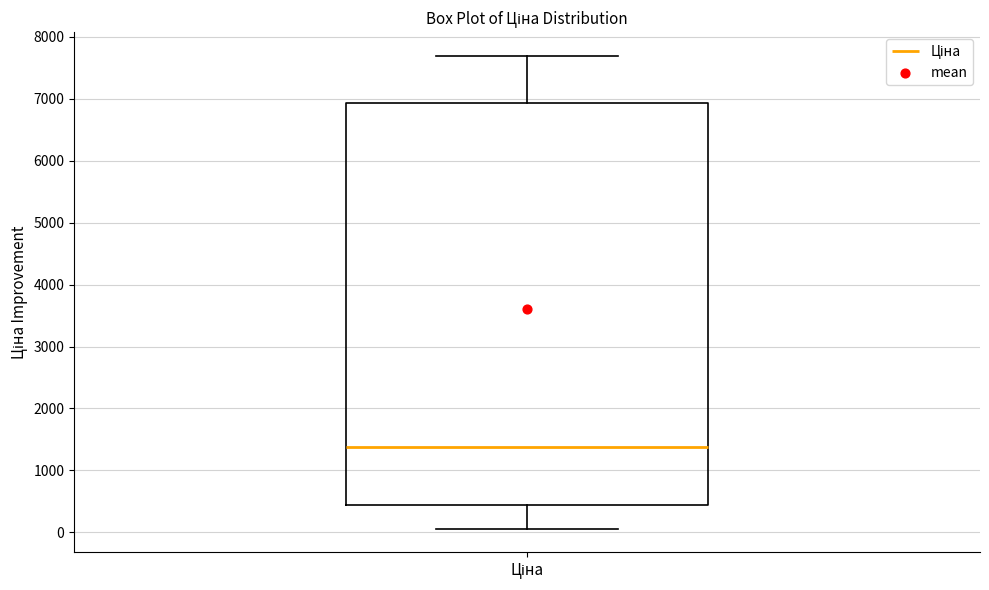

Transcribe this box plot: give where the median line is, the range the box spans, and where the two whiskers end, as read against the y-axis. The values are not printed on the chart, so give them approximately, as read against the axis.

median 1400, box 400 to 6900, whiskers 100 to 7700